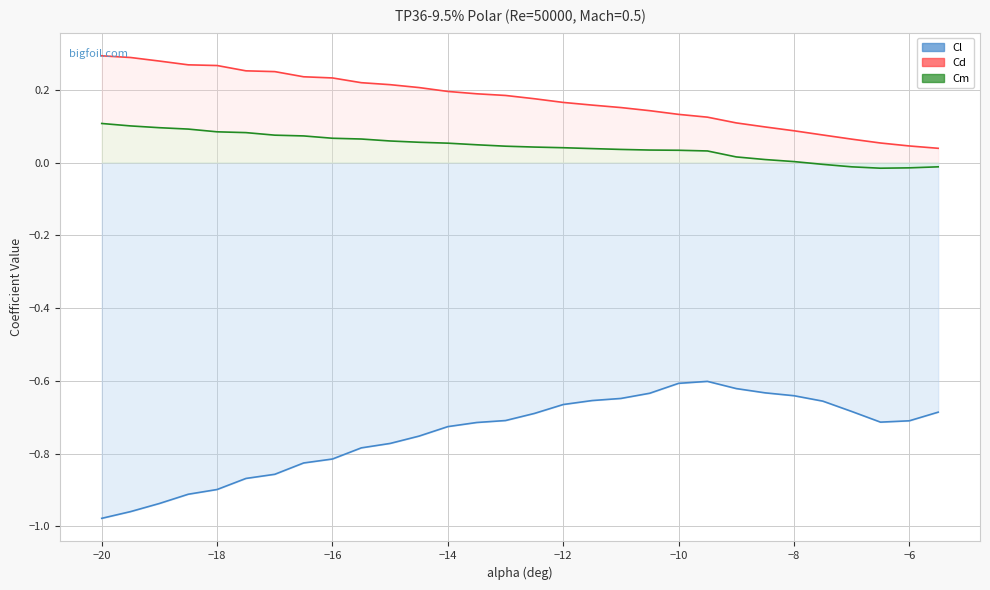

Reading left to right, extract all data points from this chart.

Cl: -1.0	-1.0	-0.9	-0.9	-0.9	-0.9	-0.9	-0.8	-0.8	-0.8	-0.8	-0.8	-0.7	-0.7	-0.7	-0.7	-0.7	-0.7	-0.6	-0.6	-0.6	-0.6	-0.6	-0.6	-0.6	-0.7	-0.7	-0.7	-0.7	-0.7
Cd: 0.3	0.3	0.3	0.3	0.3	0.3	0.2	0.2	0.2	0.2	0.2	0.2	0.2	0.2	0.2	0.2	0.2	0.2	0.2	0.1	0.1	0.1	0.1	0.1	0.1	0.1	0.1	0.1	0.0	0.0
Cm: 0.1	0.1	0.1	0.1	0.1	0.1	0.1	0.1	0.1	0.1	0.1	0.1	0.1	0.0	0.0	0.0	0.0	0.0	0.0	0.0	0.0	0.0	0.0	0.0	0.0	-0.0	-0.0	-0.0	-0.0	-0.0